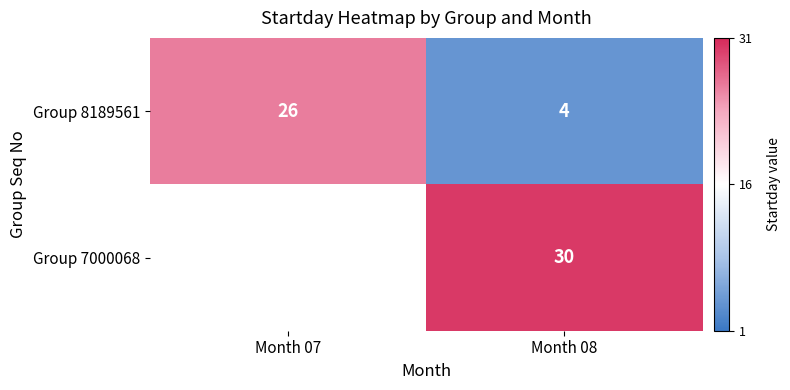

What is the greatest value displayed?

30.0